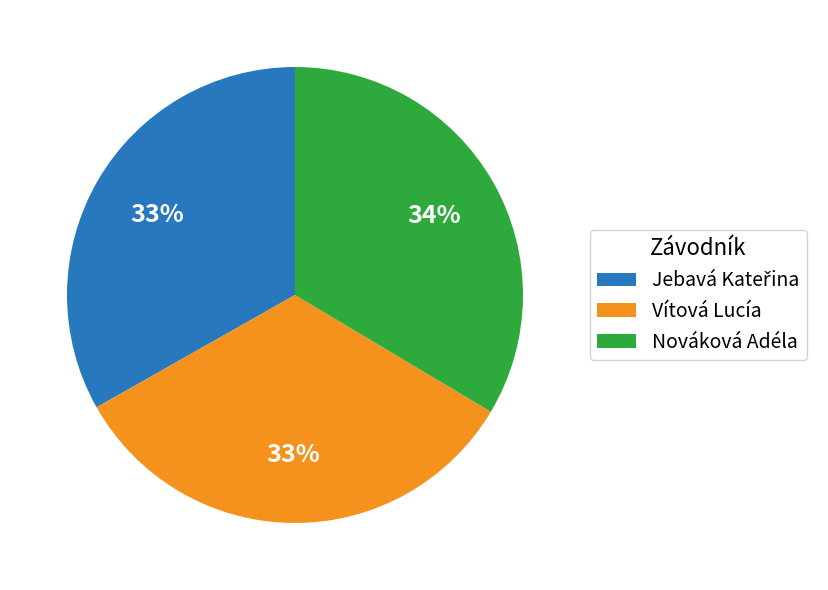

To the nearest percent, what is the average slice percentage?

33%